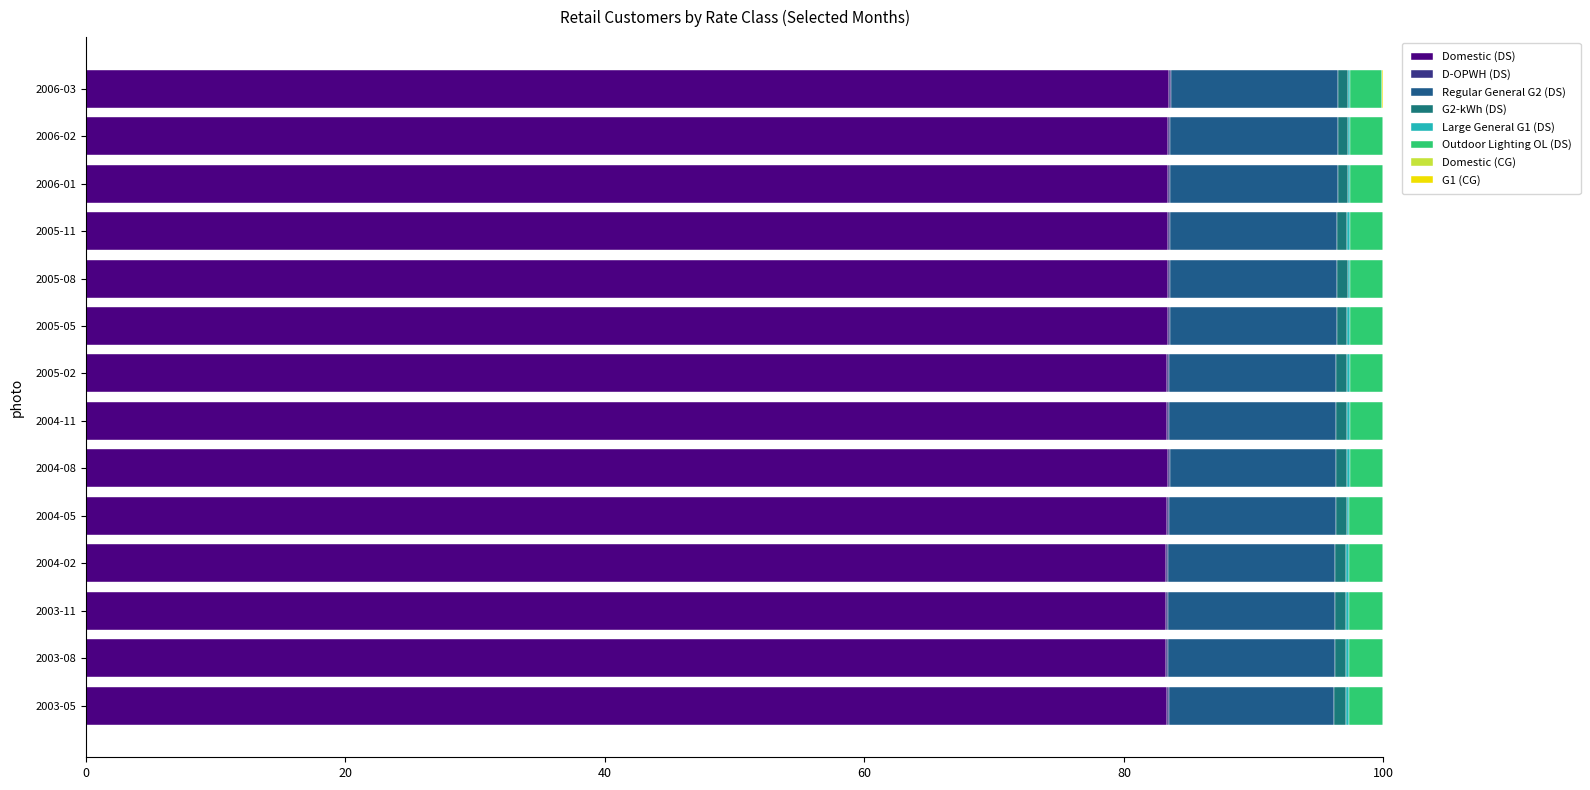

What is the sum of all G1 (CG) values?

0.2